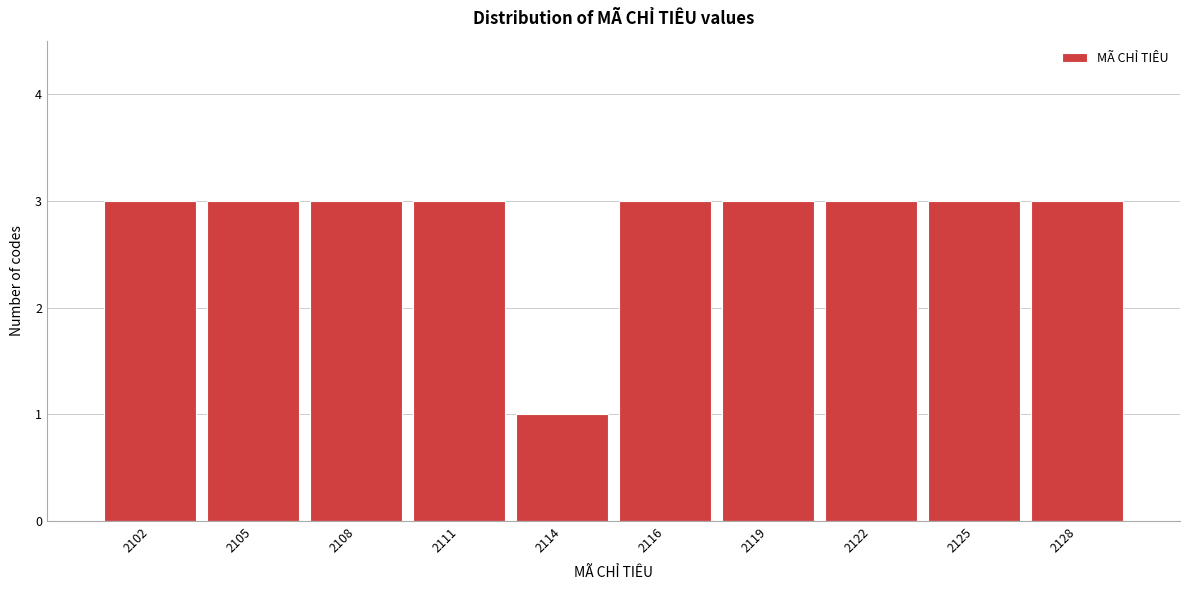

Reading right to left, what are all the values shown in this chart?

3	3	3	3	3	1	3	3	3	3